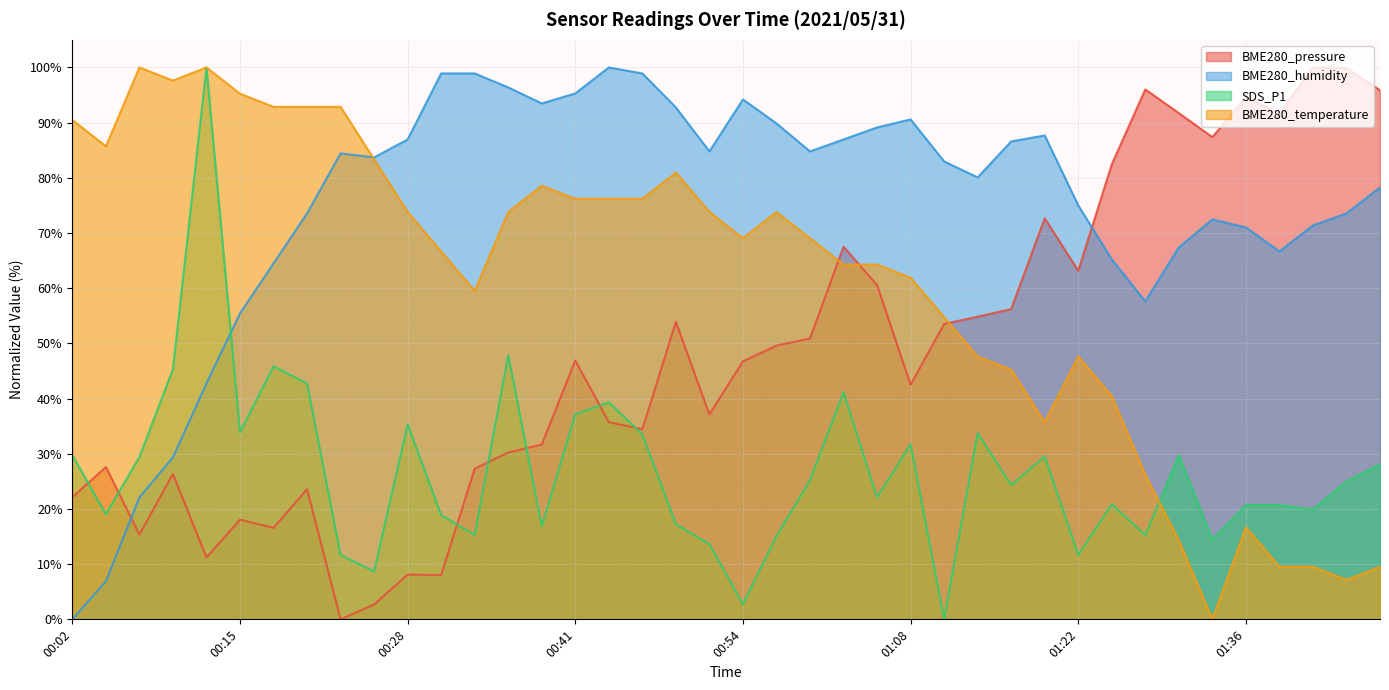

True or false: BME280_temperature has more than 1 interior local peaks.

True